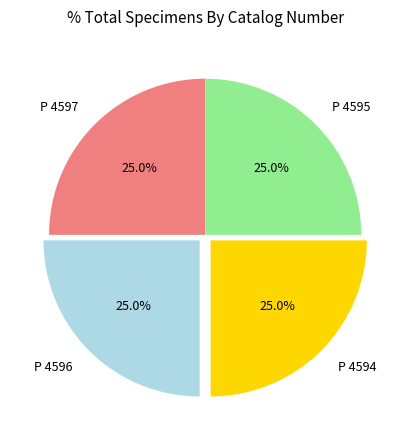

What portion of the pie excludes P 4596?

75.0%